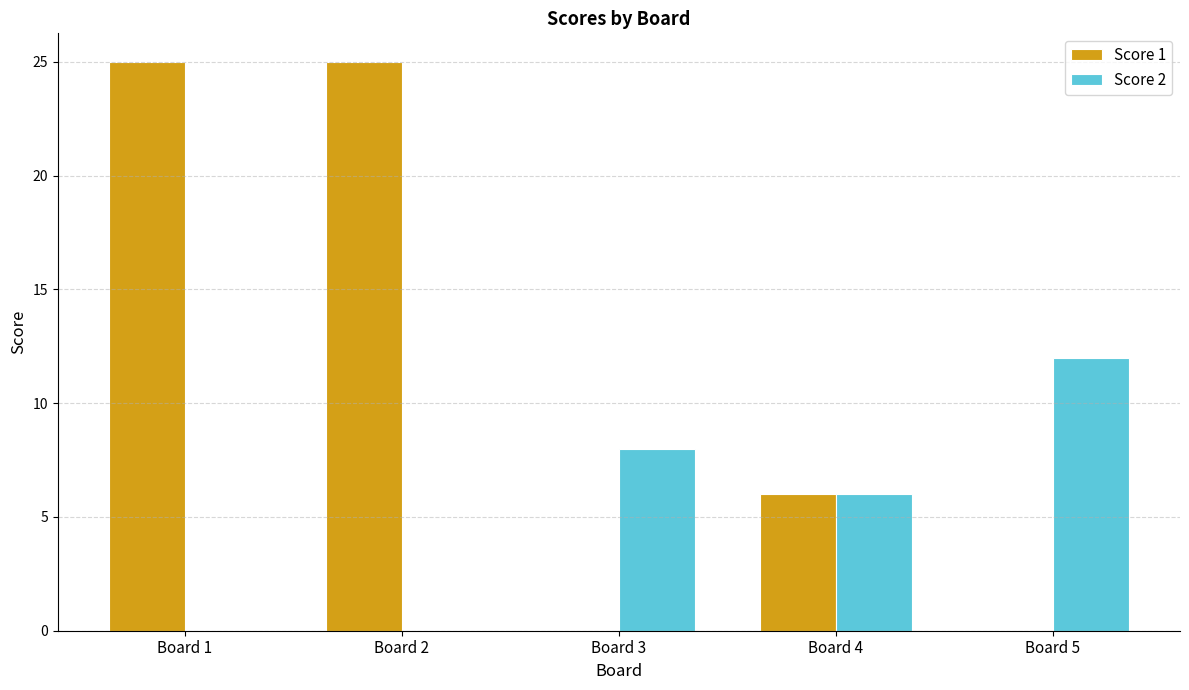

The value of Score 2 at Board 1 is -7. True or false?

False